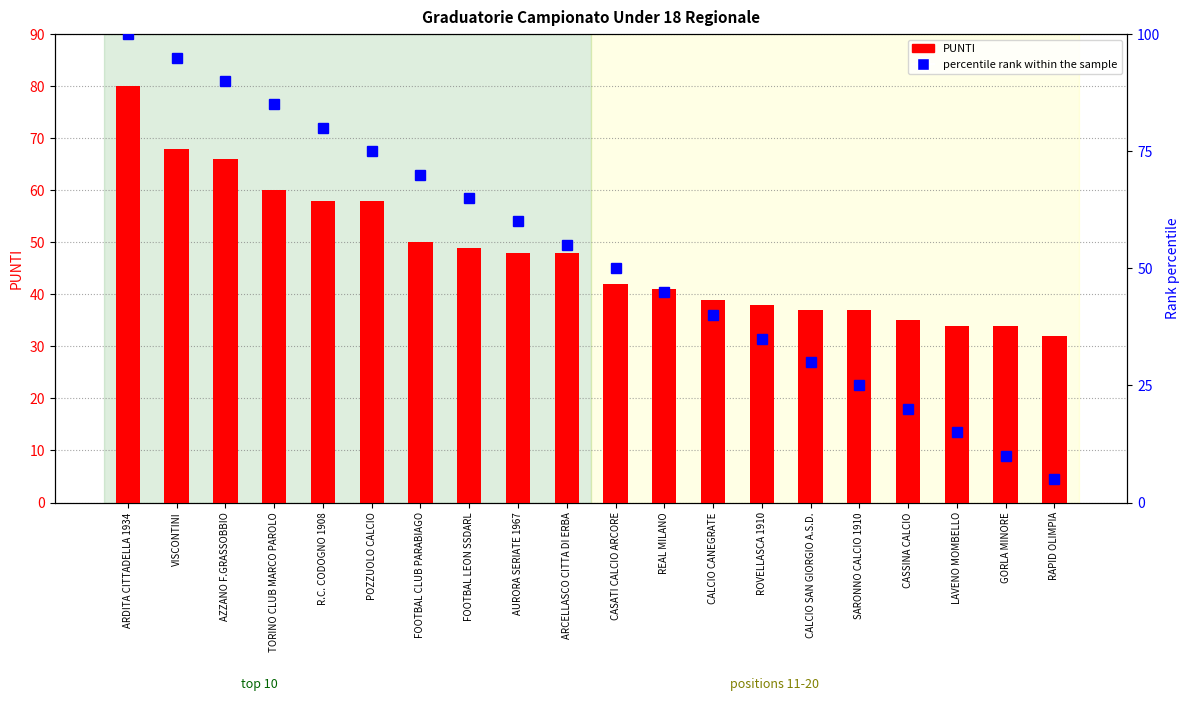

What is the total value across all series at FOOTBAL LEON SSDARL?

114.0